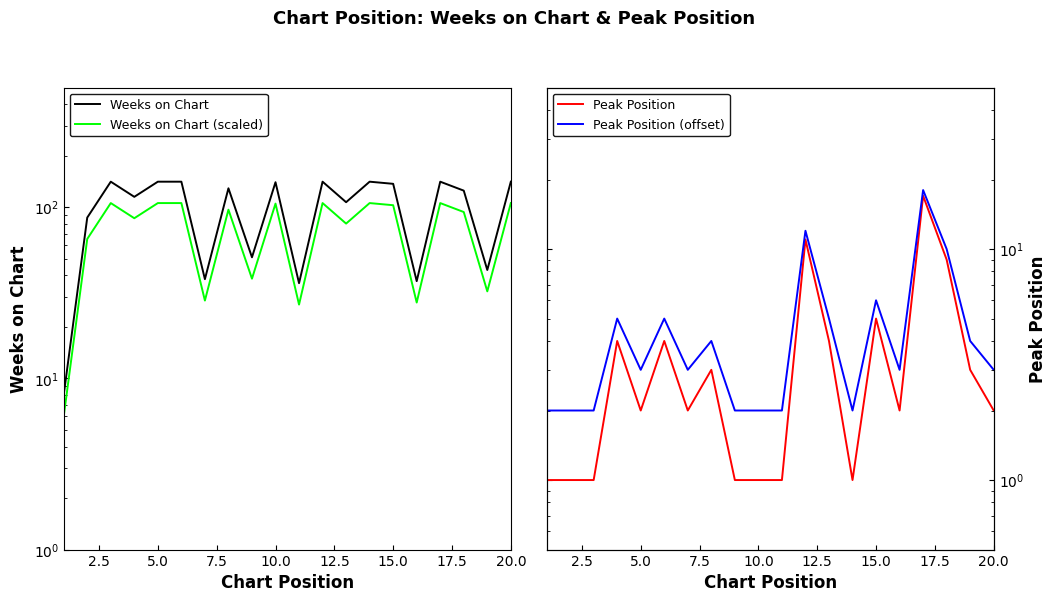

What are all the series names shown in the legend?

Weeks on Chart, Weeks on Chart (scaled), Peak Position, Peak Position (offset)